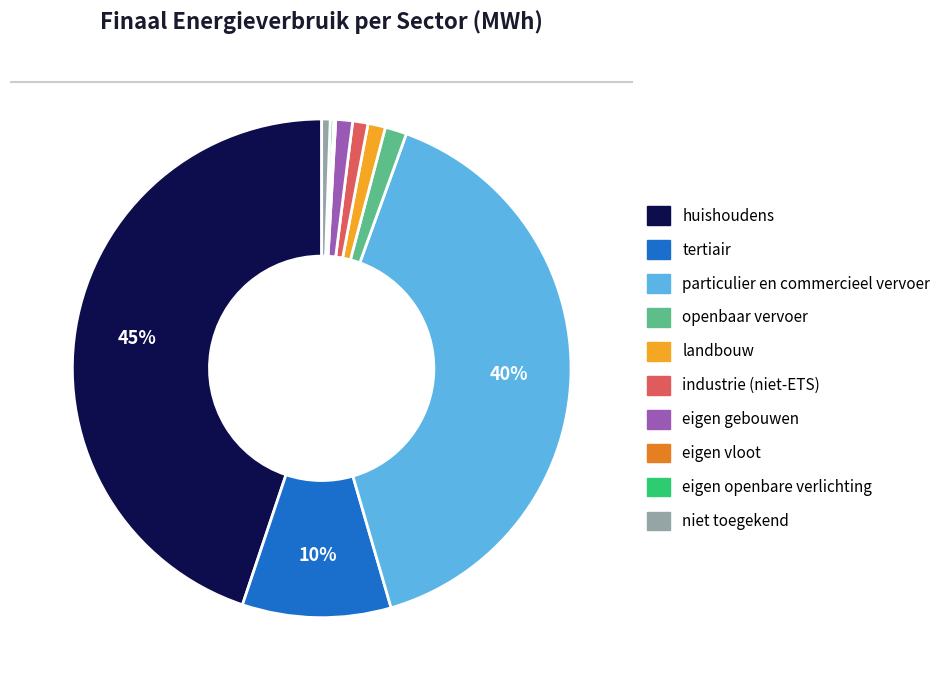

The landbouw slice represents 1% of the pie. True or false?

True